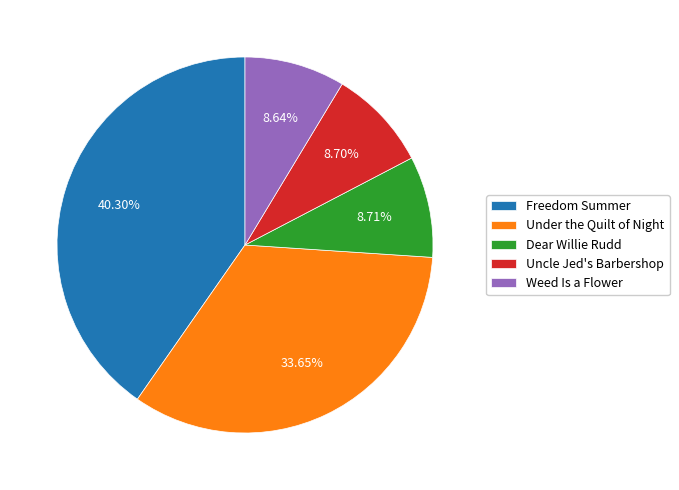

How many segments does this pie chart have?

5